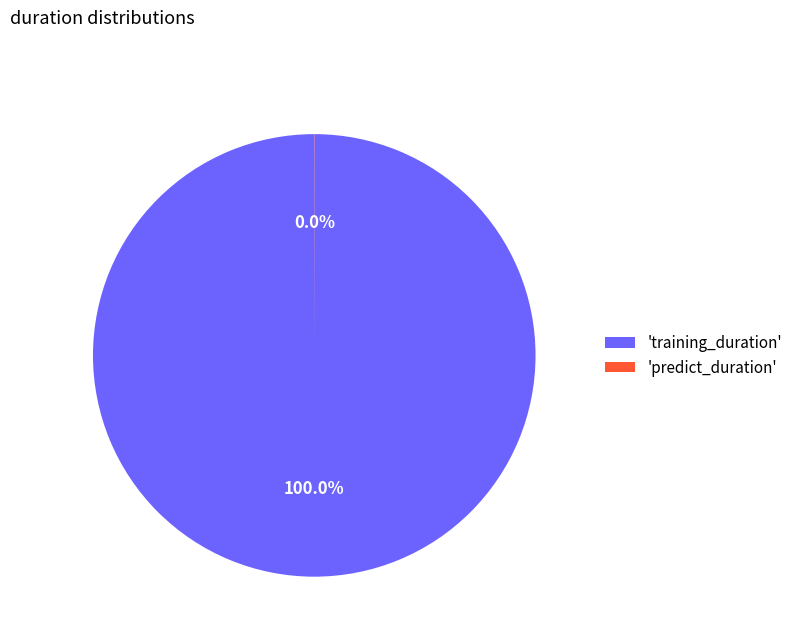

Which category accounts for the majority?

'training_duration'